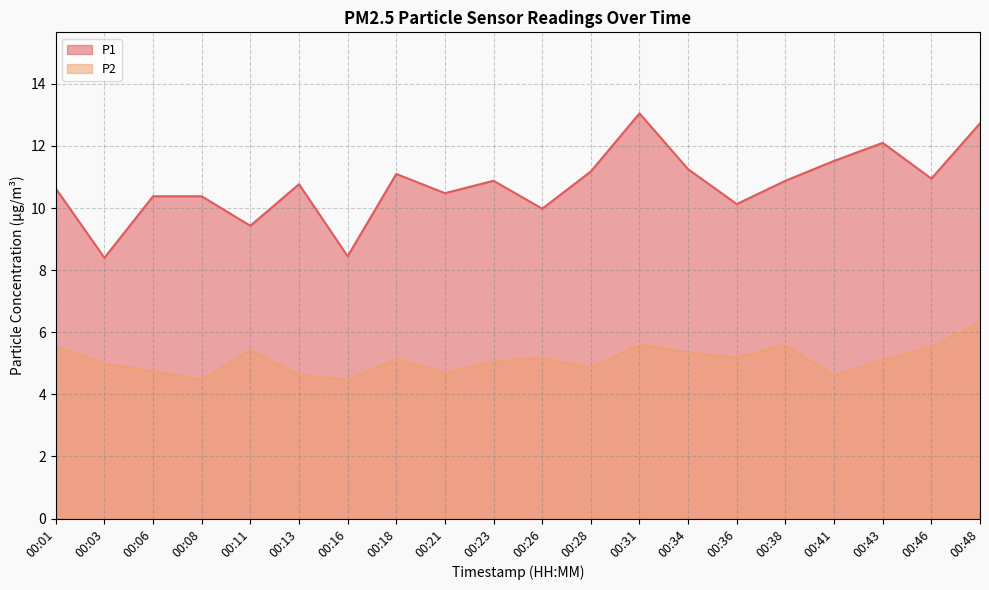

True or false: P2 has a value of 4.6 at 00:41.

True